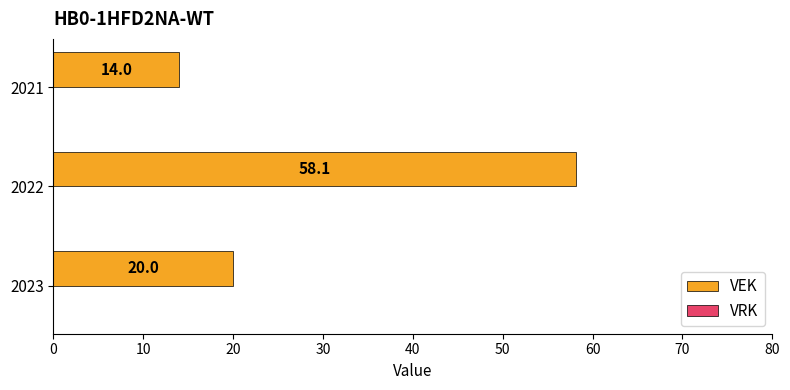

Reading top to bottom, transcribe all the data shown in this chart.

2021=14.0	2022=58.1	2023=20.0